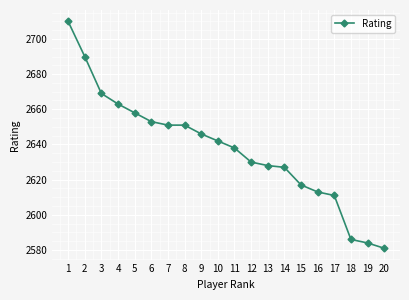

What is the approximate value at 8, to the nearest 50?

2650